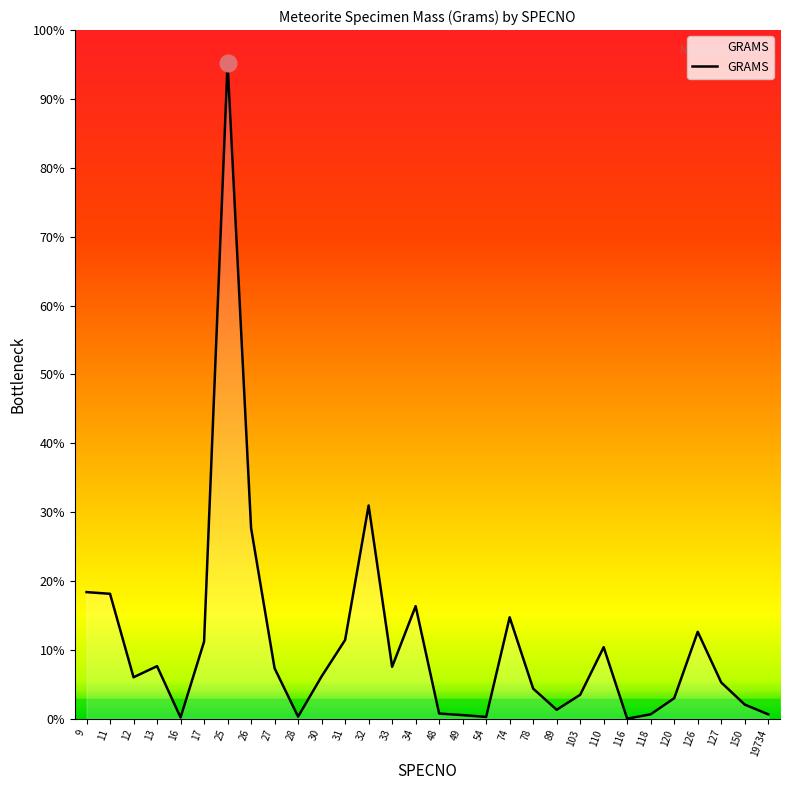

What is the value of the 27th point from the left?

720.0